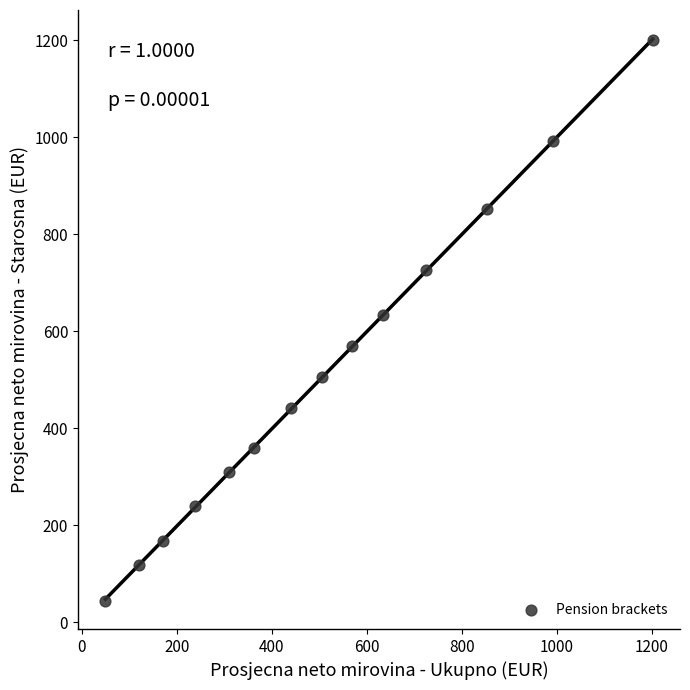

What is the range of Y values (max minus min)?

1156.9